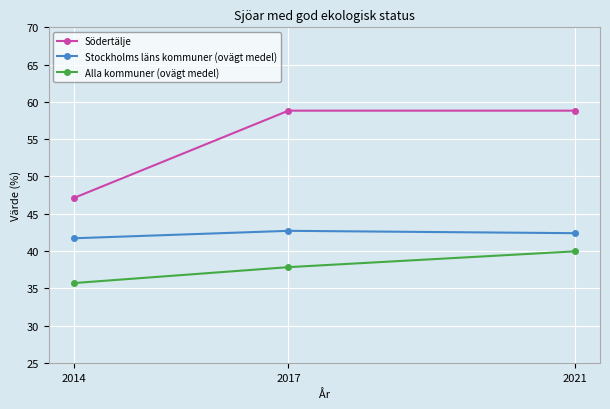

What is the sum of the Södertälje values at 2021 and 2017?

117.6